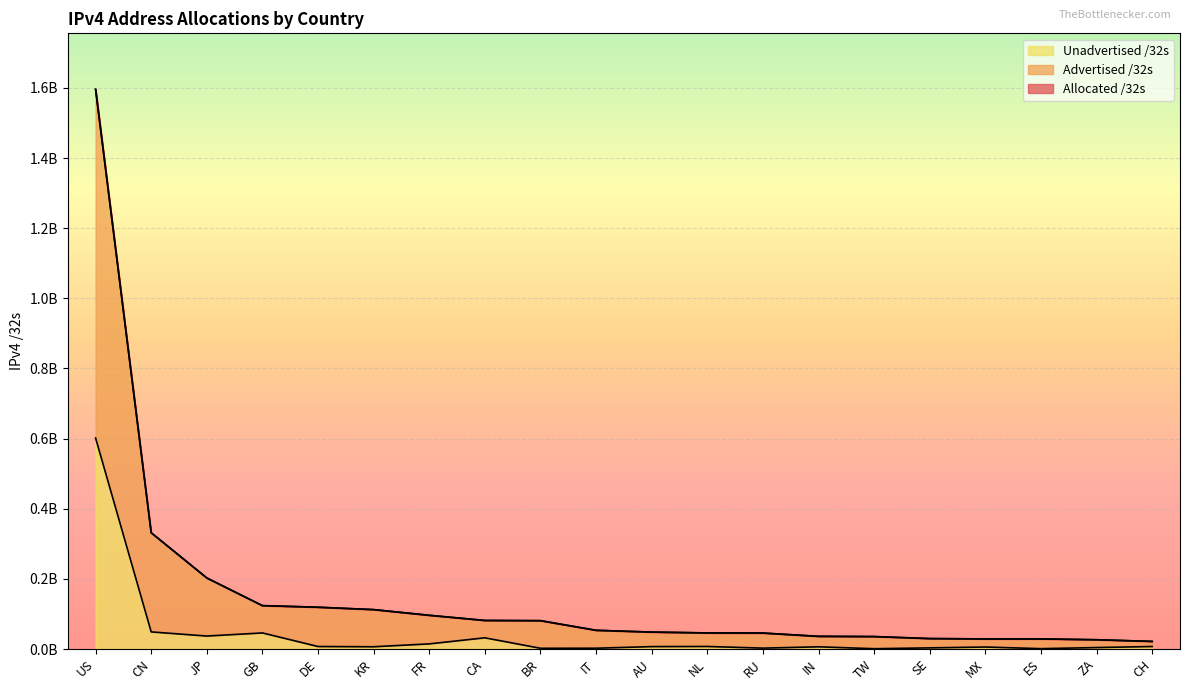

What is the label of the 18th point from the left?

ES